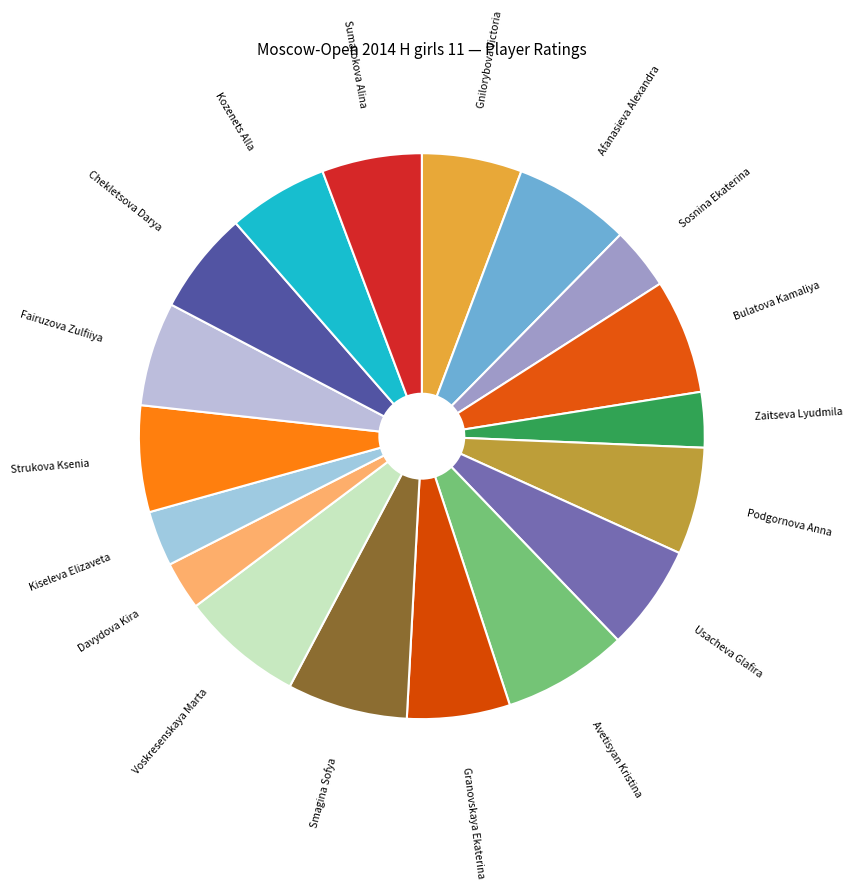

Does any single category account for the majority?

No